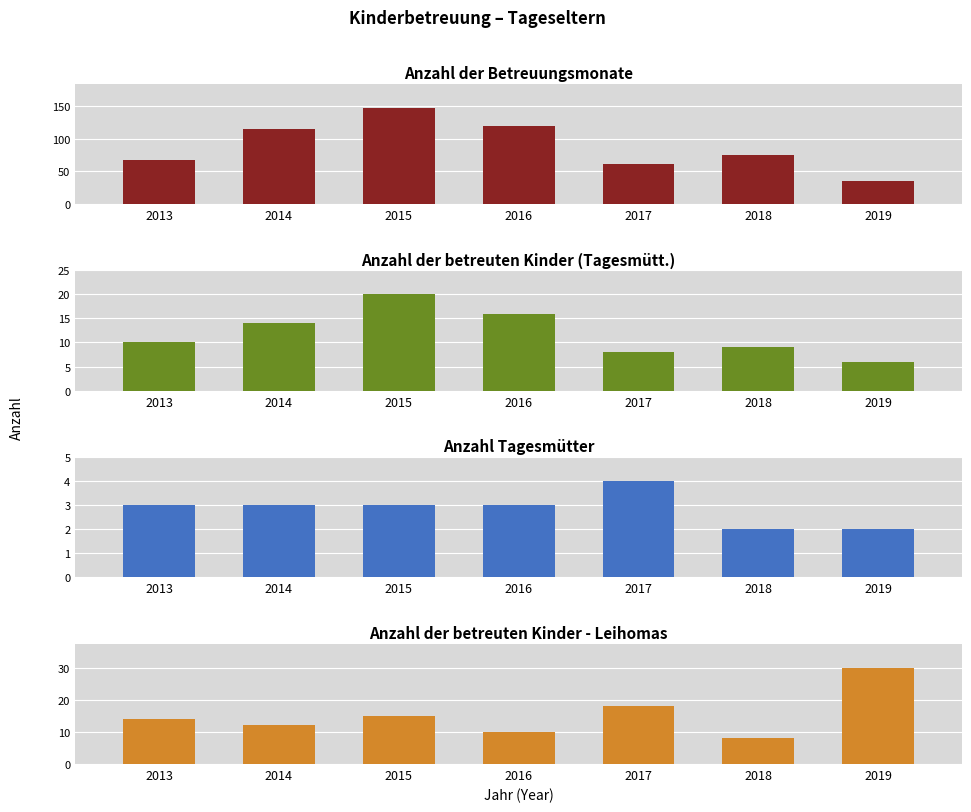

The Anzahl der betreuten Kinder (Tagesmütt.) series shows 16 at 2016. True or false?

True